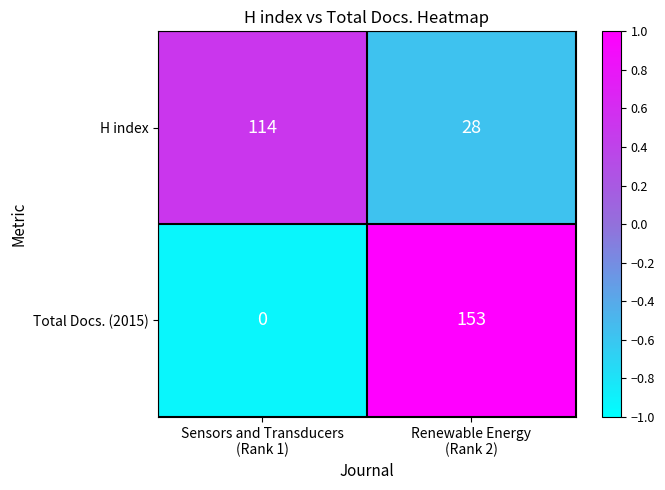

Which series has the largest range (max minus min)?

Total Docs. (2015)